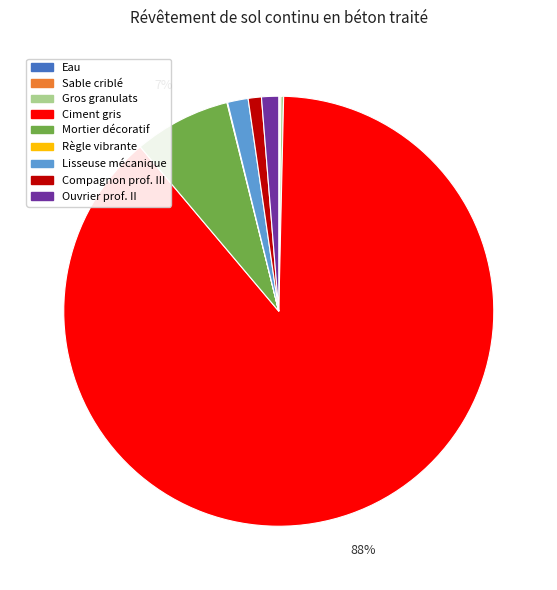

Which category has the biggest portion of the pie?

Ciment gris